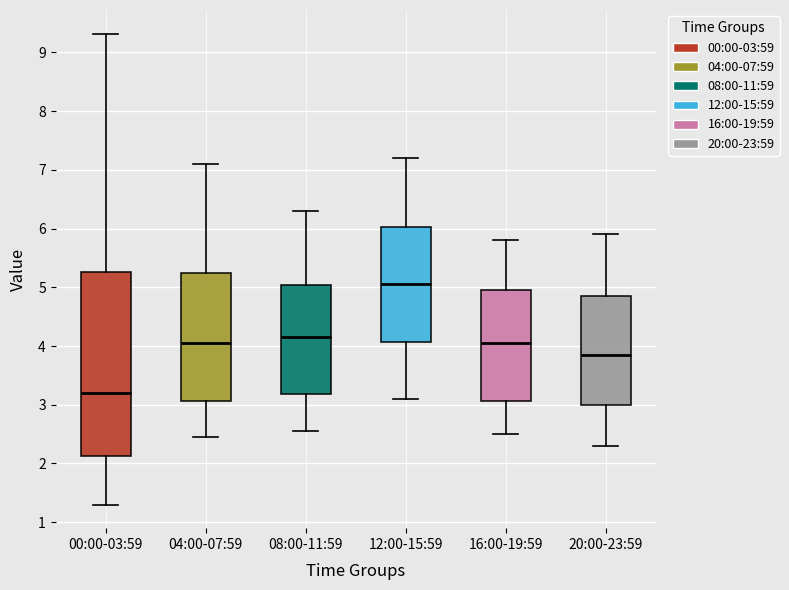

Which box is the tallest, from its lower edge to its upper edge?

00:00-03:59